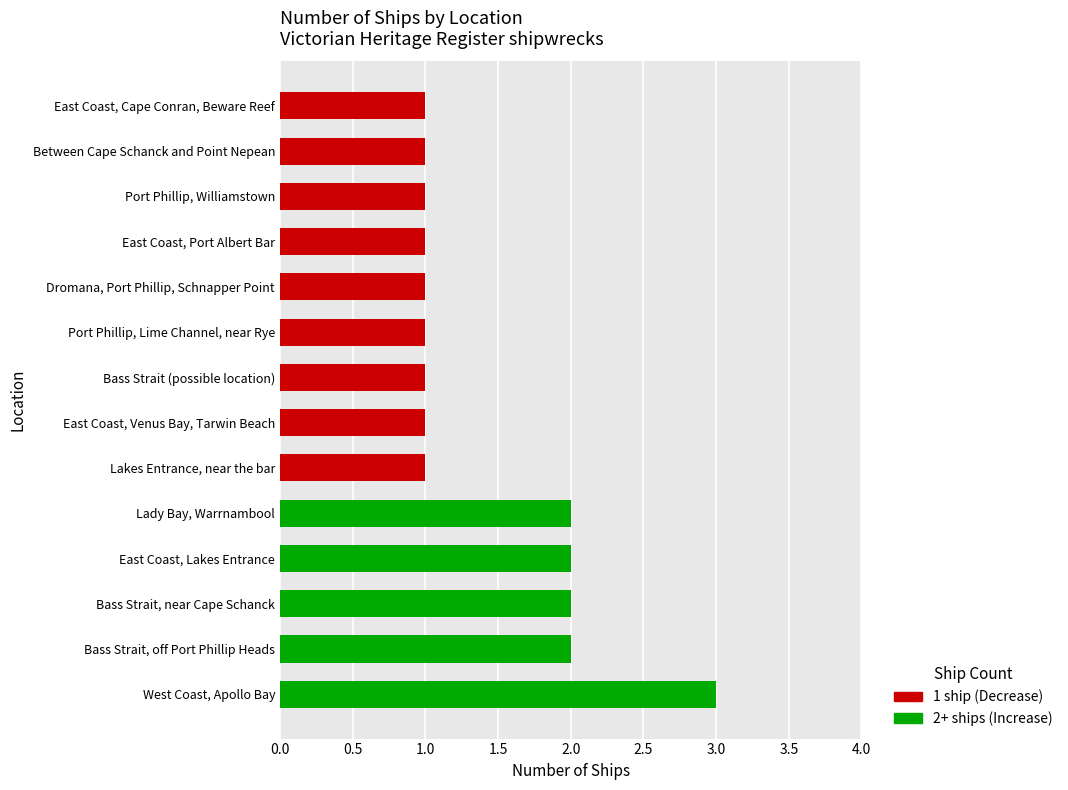

The value at Bass Strait, near Cape Schanck is 3. True or false?

False